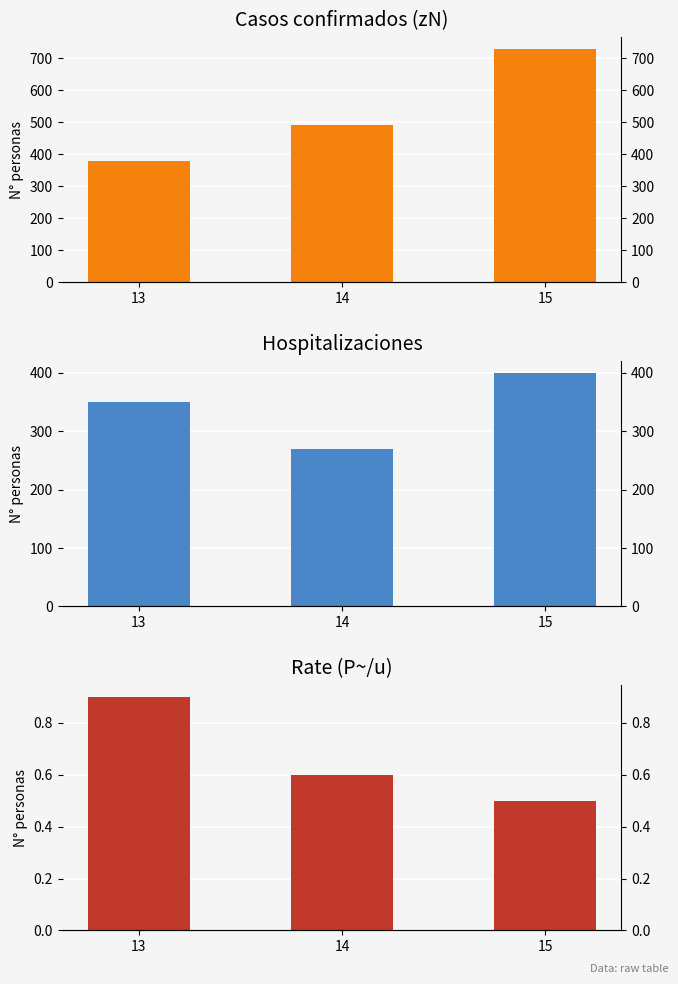

Is the value of Casos confirmados (zN) at 14 greater than the value of Rate (P~/u) at 13?

Yes